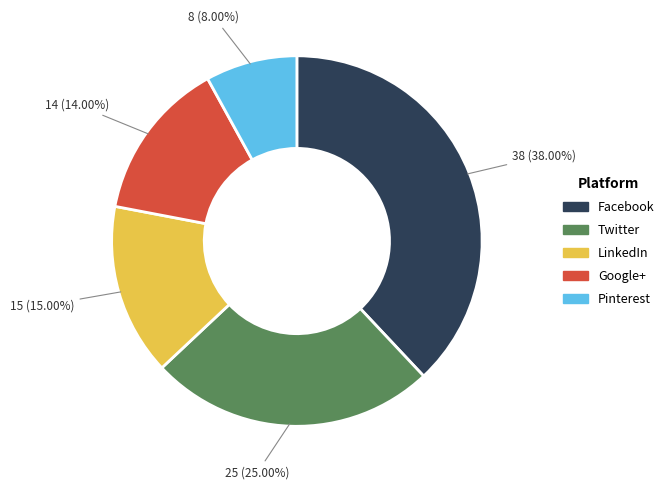

Is it true that Google+ is 14% of the pie?

True